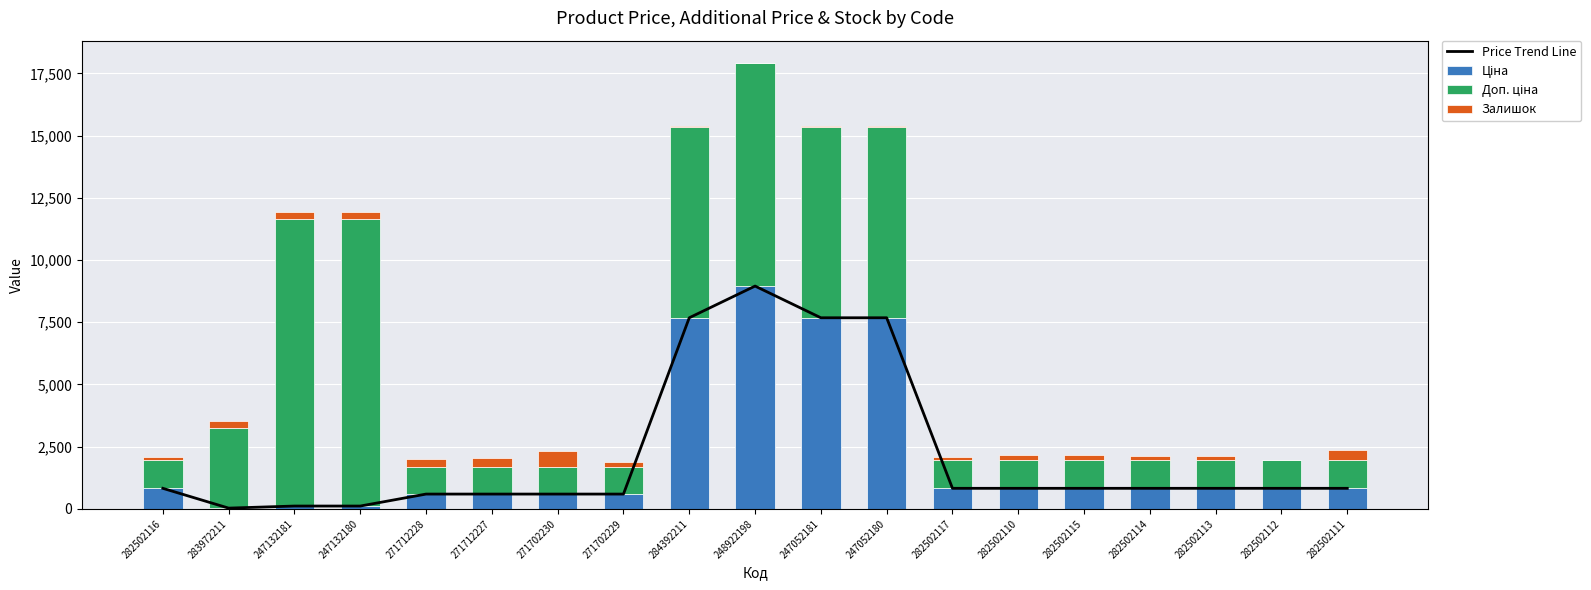

Reading left to right, what are all the values shown in this chart?

Price Trend Line: 827.6	32.0	115.4	115.4	596.5	596.5	596.5	596.5	7680.9	8955.1	7680.9	7680.9	827.6	827.6	827.6	827.6	827.6	827.6	827.6
Ціна: 827.6	32.0	115.4	115.4	596.5	596.5	596.5	596.5	7680.9	8955.1	7680.9	7680.9	827.6	827.6	827.6	827.6	827.6	827.6	827.6
Доп. ціна: 1121.5	3205.0	11537.0	11537.0	1093.7	1093.7	1093.7	1093.7	7680.9	8955.1	7680.9	7680.9	1121.5	1121.5	1121.5	1121.5	1121.5	1121.5	1121.5
Залишок: 140.0	299.0	260.0	290.0	333.0	359.0	649.0	202.0	42.0	10.0	19.0	21.0	123.0	219.0	229.0	178.0	158.0	25.0	430.0